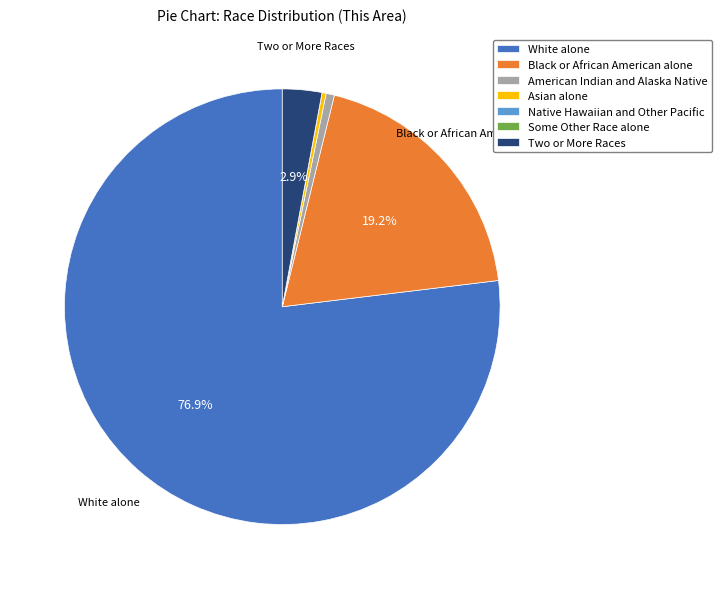

To the nearest percent, what is the combined percentage of Asian alone and American Indian and Alaska Native?

1%